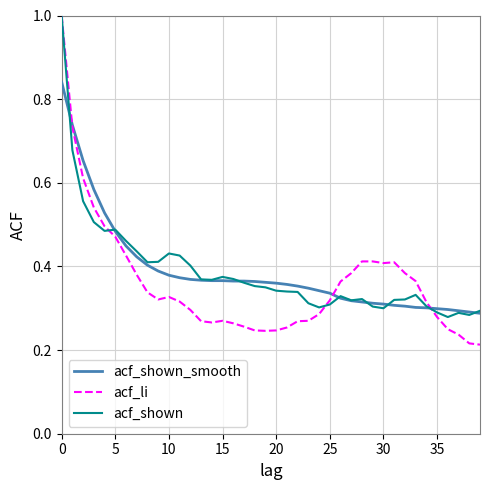

How many acf_shown_smooth values are between 0 and 1?

40